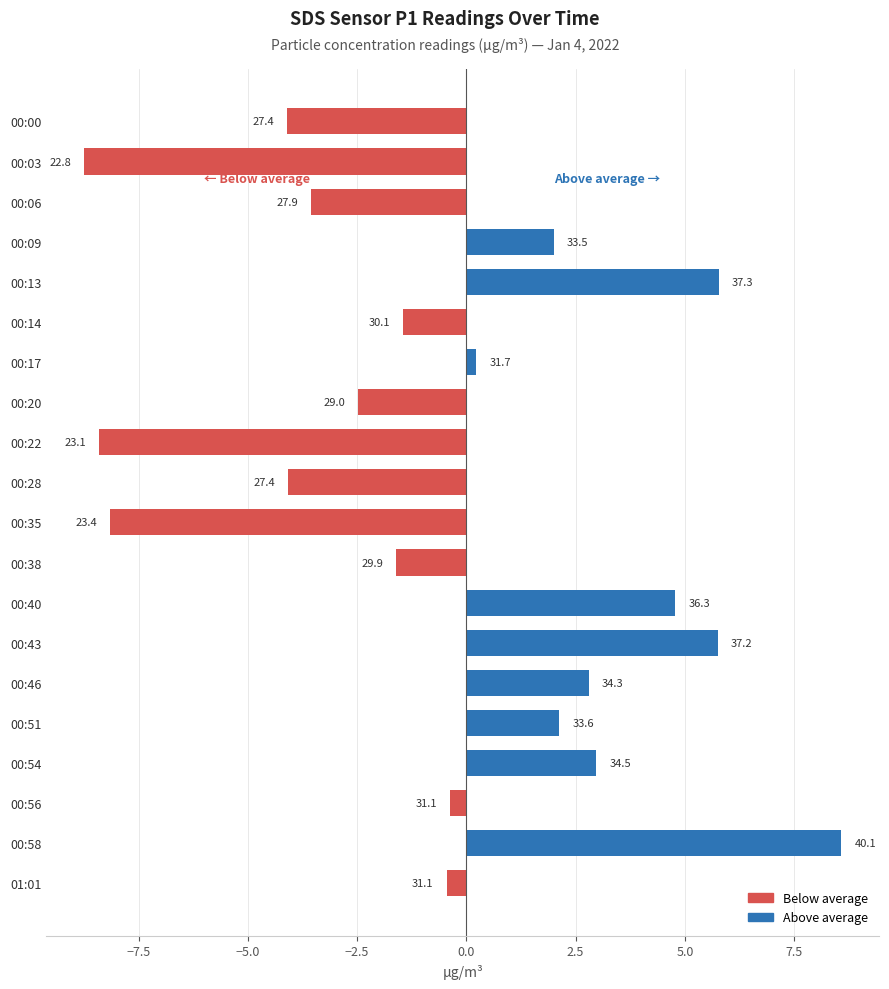

Rank the series at 00:28 from lowest to highest value.

Below average, Above average